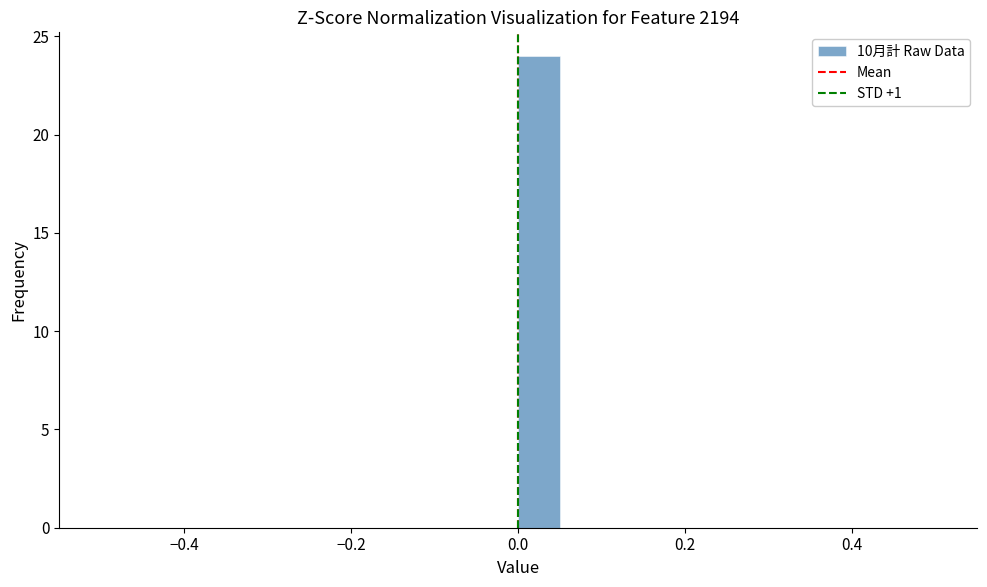

Around what value on the x-axis is the tallest bar? Give the approximate position of its centre, as read against the axis.

0.02